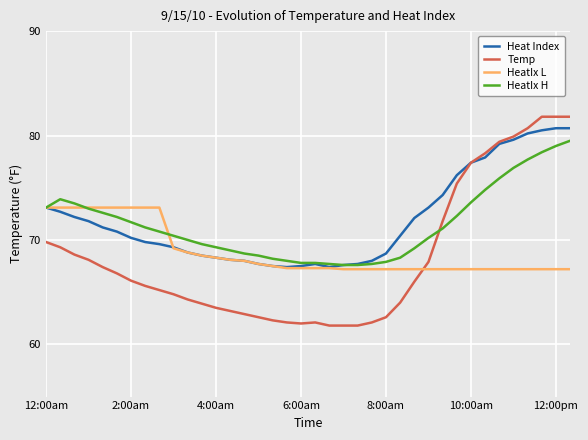

What is the maximum value shown in the chart?

81.8